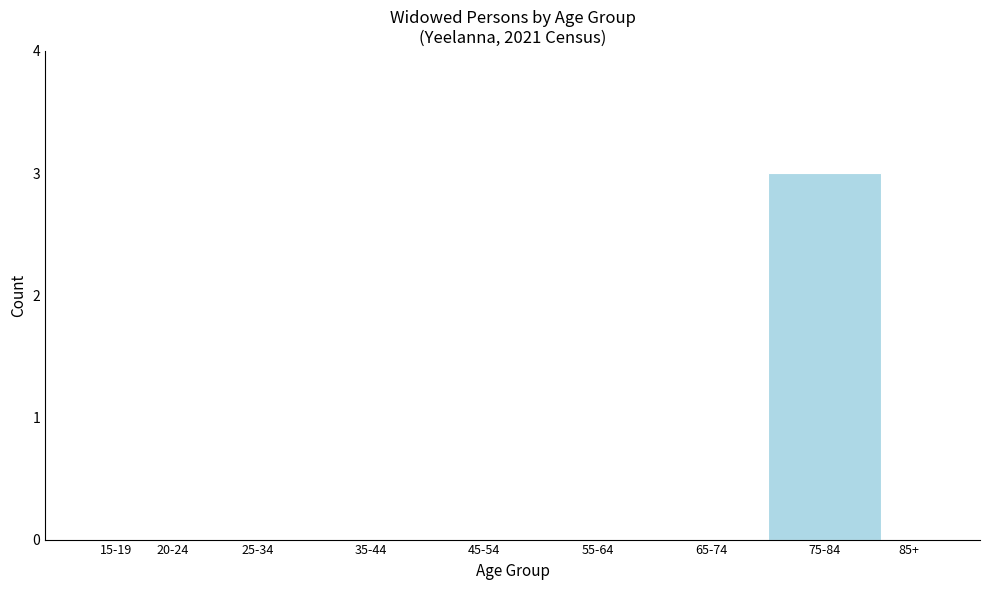

Reading left to right, what are all the values shown in this chart?

15-19=0	20-24=0	25-34=0	35-44=0	45-54=0	55-64=0	65-74=0	75-84=3	85+=0